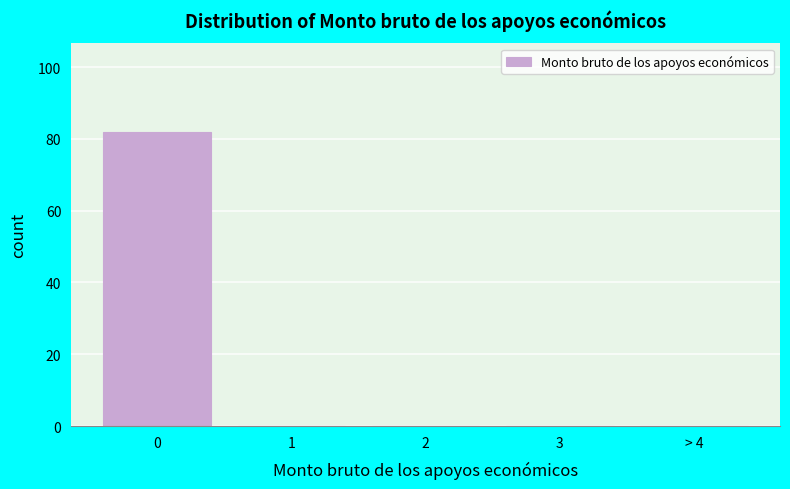

Reading left to right, transcribe all the data shown in this chart.

0=82	1=0	2=0	3=0	> 4=0